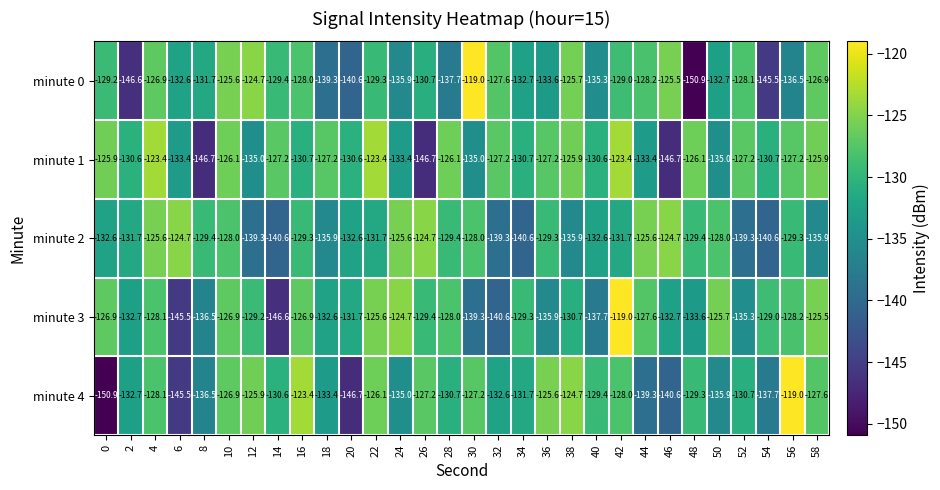

Which series has the largest total across all categories?

minute 1